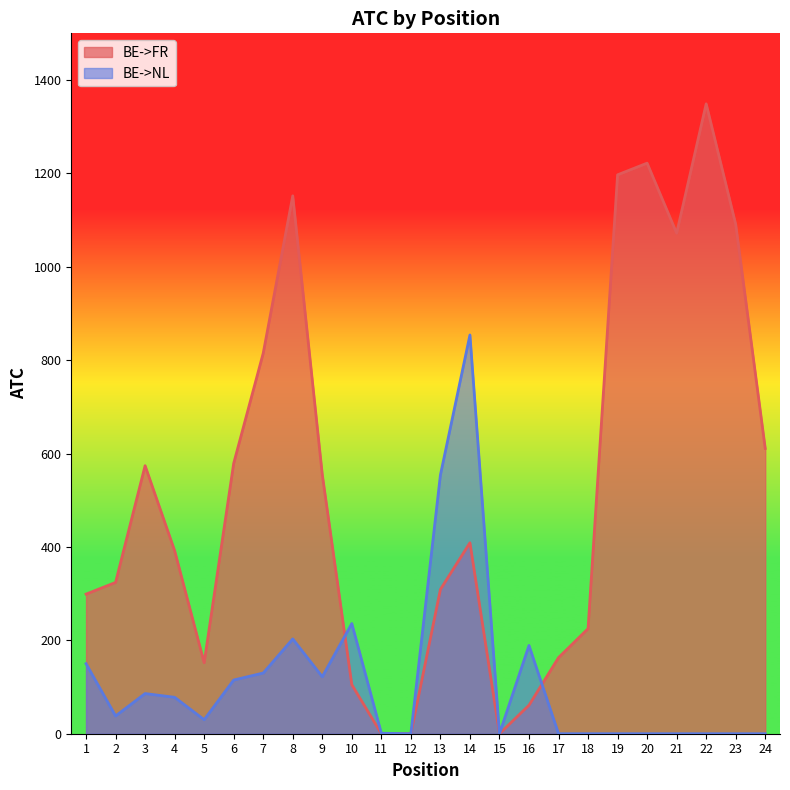

True or false: BE->NL and BE->FR intersect in this chart.

True